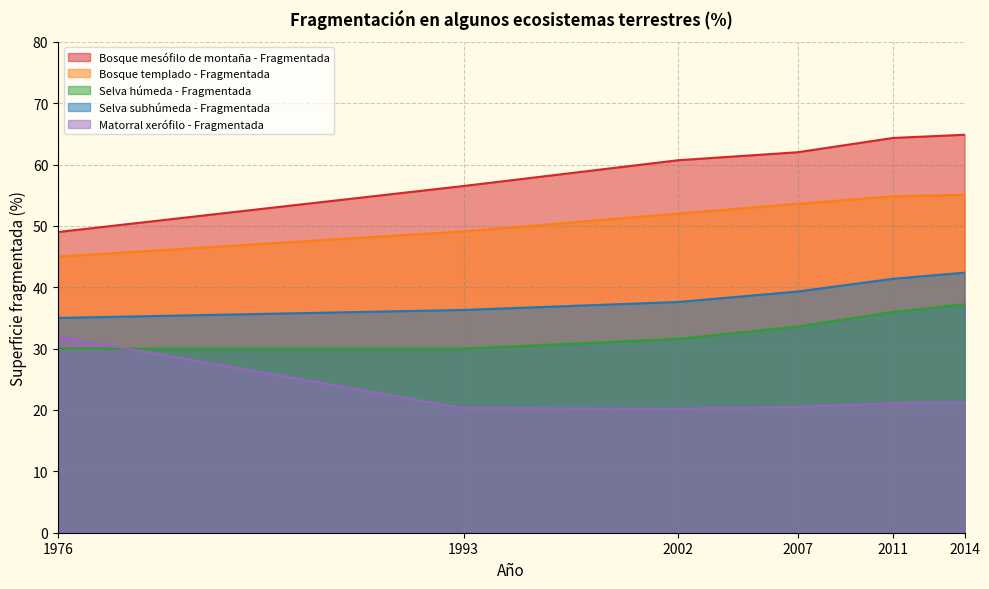

Is the value of Matorral xerófilo - Fragmentada at 2007 greater than the value of Selva húmeda - Fragmentada at 1993?

No